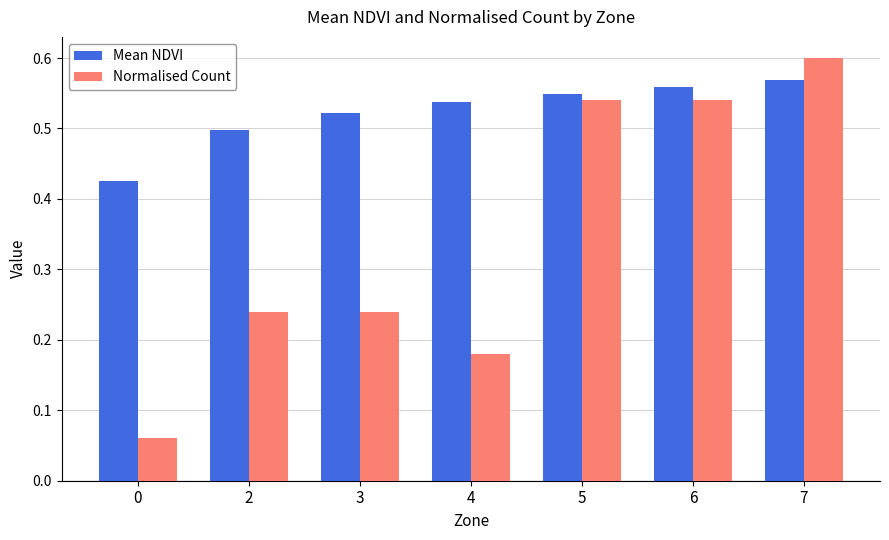

Is the value of Normalised Count at 2 greater than the value of Mean NDVI at 5?

No